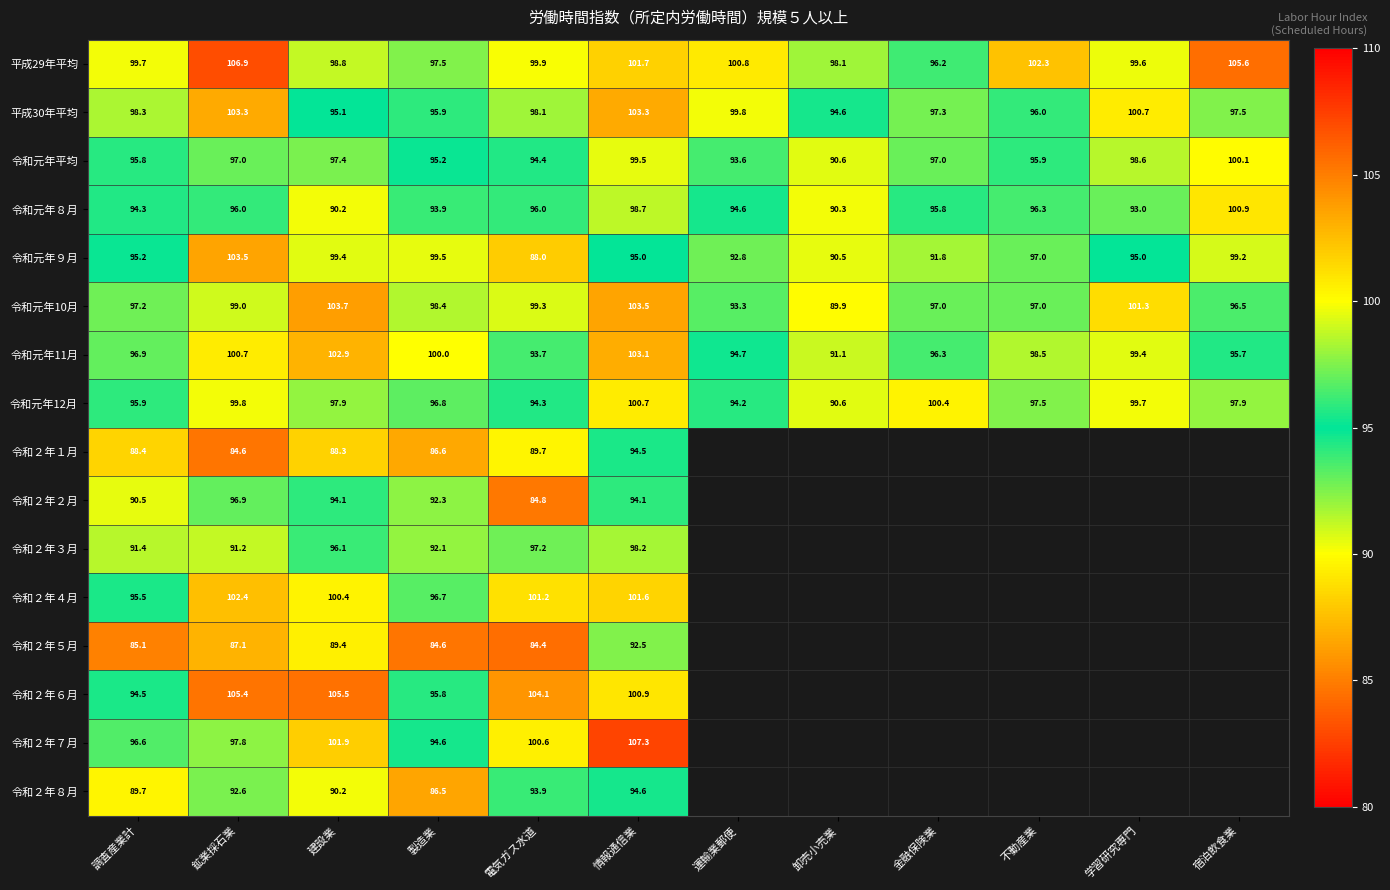

Is the value of 令和２年５月 at 製造業 greater than the value of 令和２年７月 at 情報通信業?

No